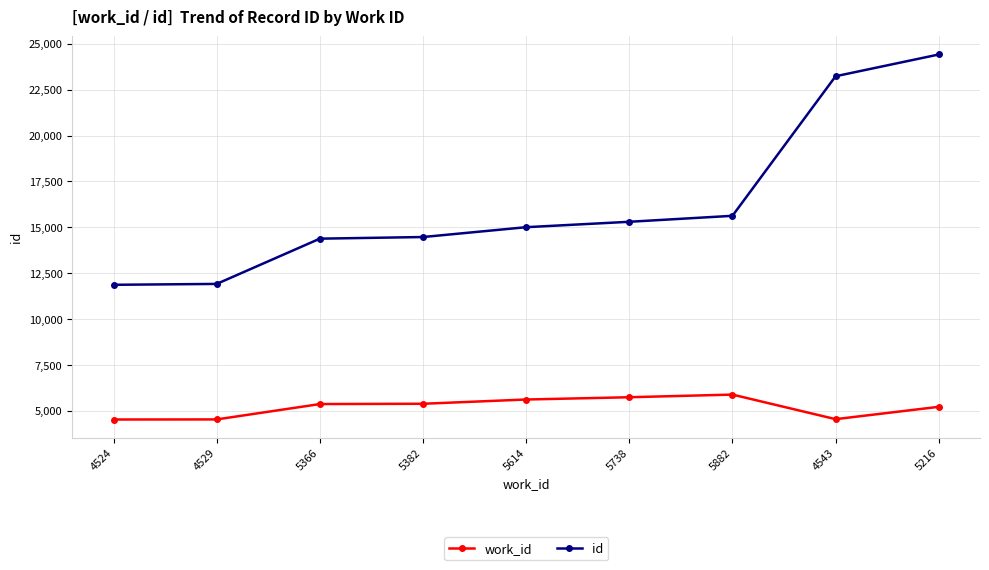

True or false: work_id has a value of 4543 at 4543.

True